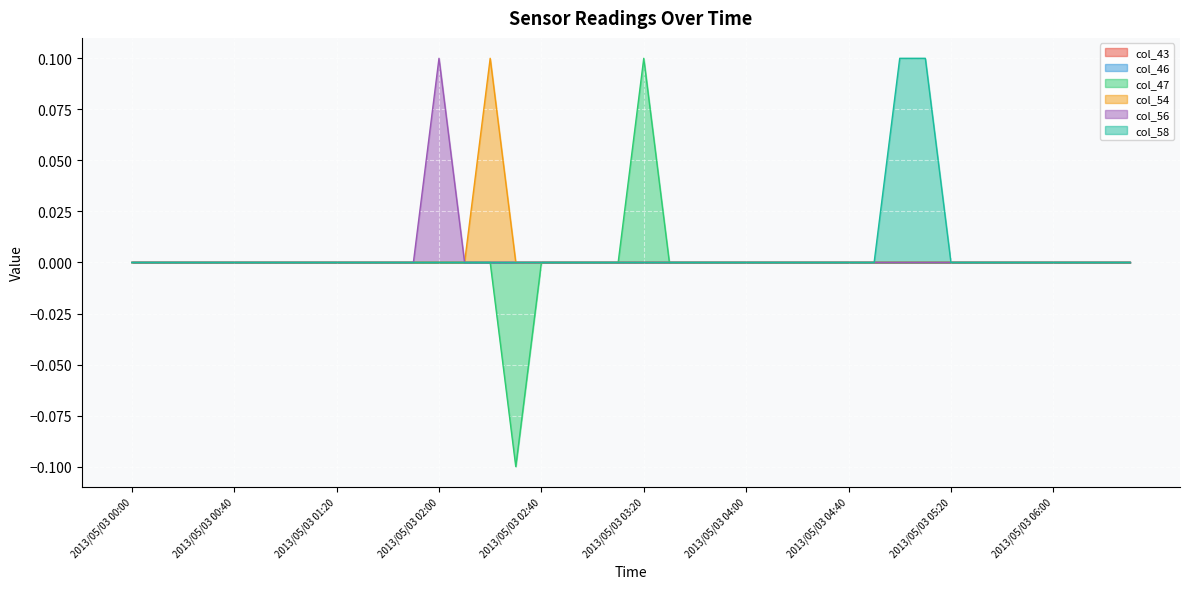

True or false: col_54 has a value of -0.0 at 2013/05/03 05:30.

False